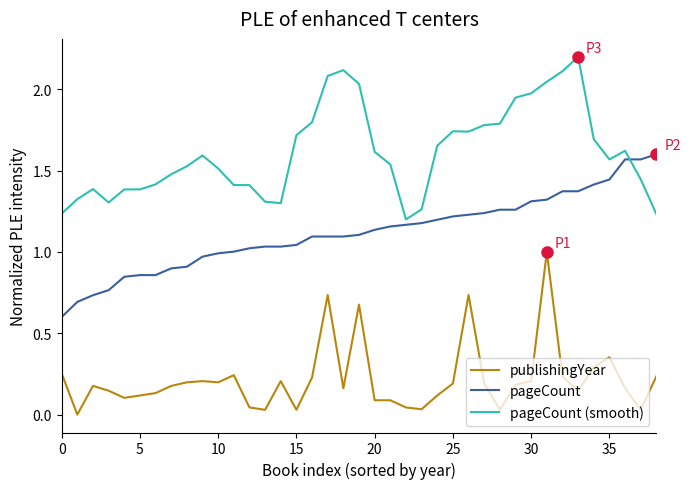

Rank the series by their maximum value, from highest to lowest.

pageCount (smooth), pageCount, publishingYear